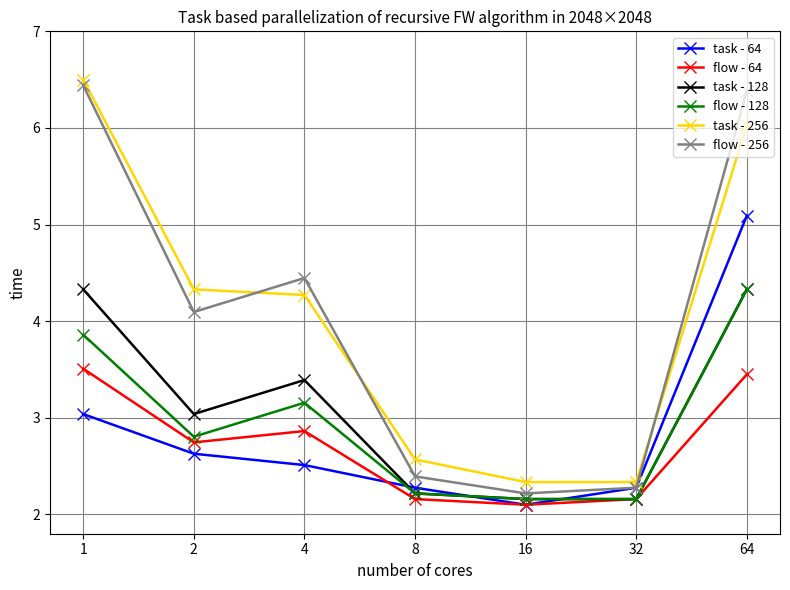

What is the average value of the task - 64 series?

2.8